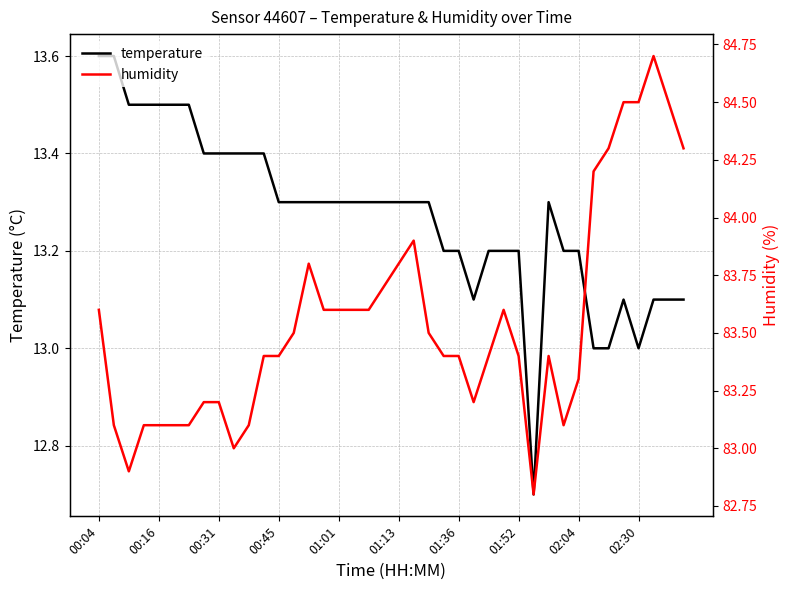

Reading left to right, list all the values displayed in this chart.

temperature: 13.6	13.6	13.5	13.5	13.5	13.5	13.5	13.4	13.4	13.4	13.4	13.4	13.3	13.3	13.3	13.3	13.3	13.3	13.3	13.3	13.3	13.3	13.3	13.2	13.2	13.1	13.2	13.2	13.2	12.7	13.3	13.2	13.2	13.0	13.0	13.1	13.0	13.1	13.1	13.1
humidity: 83.6	83.1	82.9	83.1	83.1	83.1	83.1	83.2	83.2	83.0	83.1	83.4	83.4	83.5	83.8	83.6	83.6	83.6	83.6	83.7	83.8	83.9	83.5	83.4	83.4	83.2	83.4	83.6	83.4	82.8	83.4	83.1	83.3	84.2	84.3	84.5	84.5	84.7	84.5	84.3